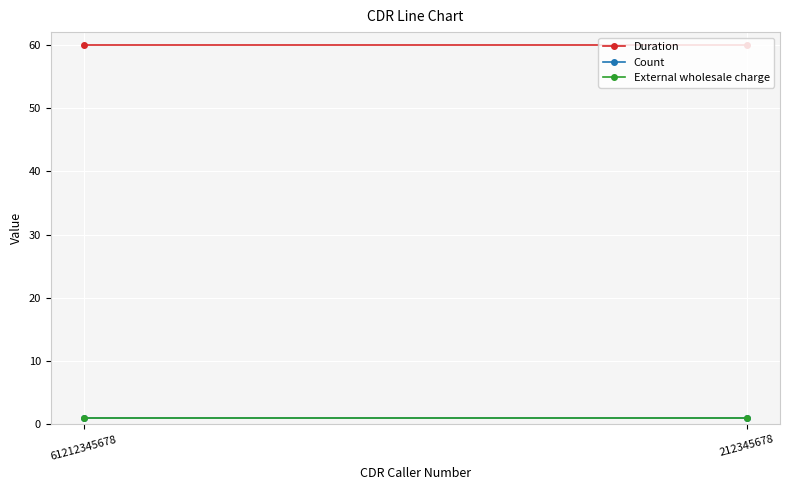

At 61212345678, list the series in order from smallest to largest.

Count, External wholesale charge, Duration